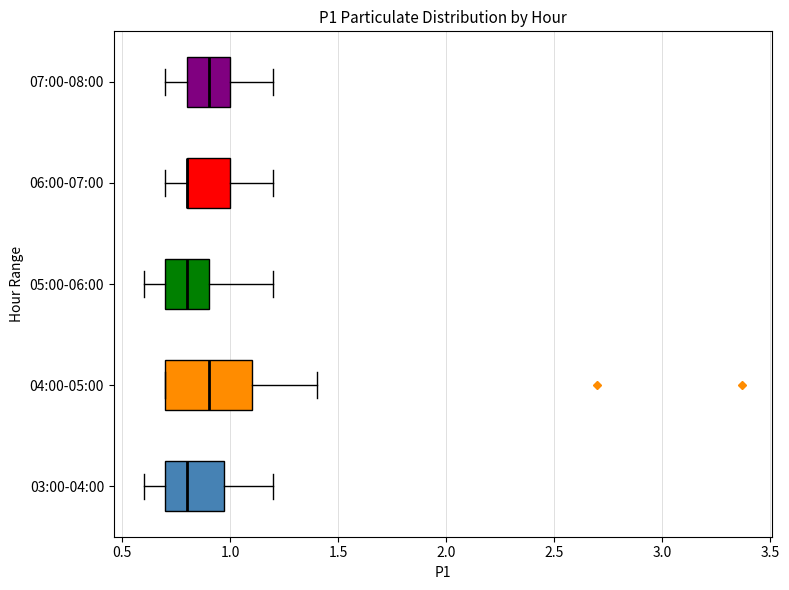

Comparing the boxes themselves (not the whiskers), which one is the widest?

04:00-05:00